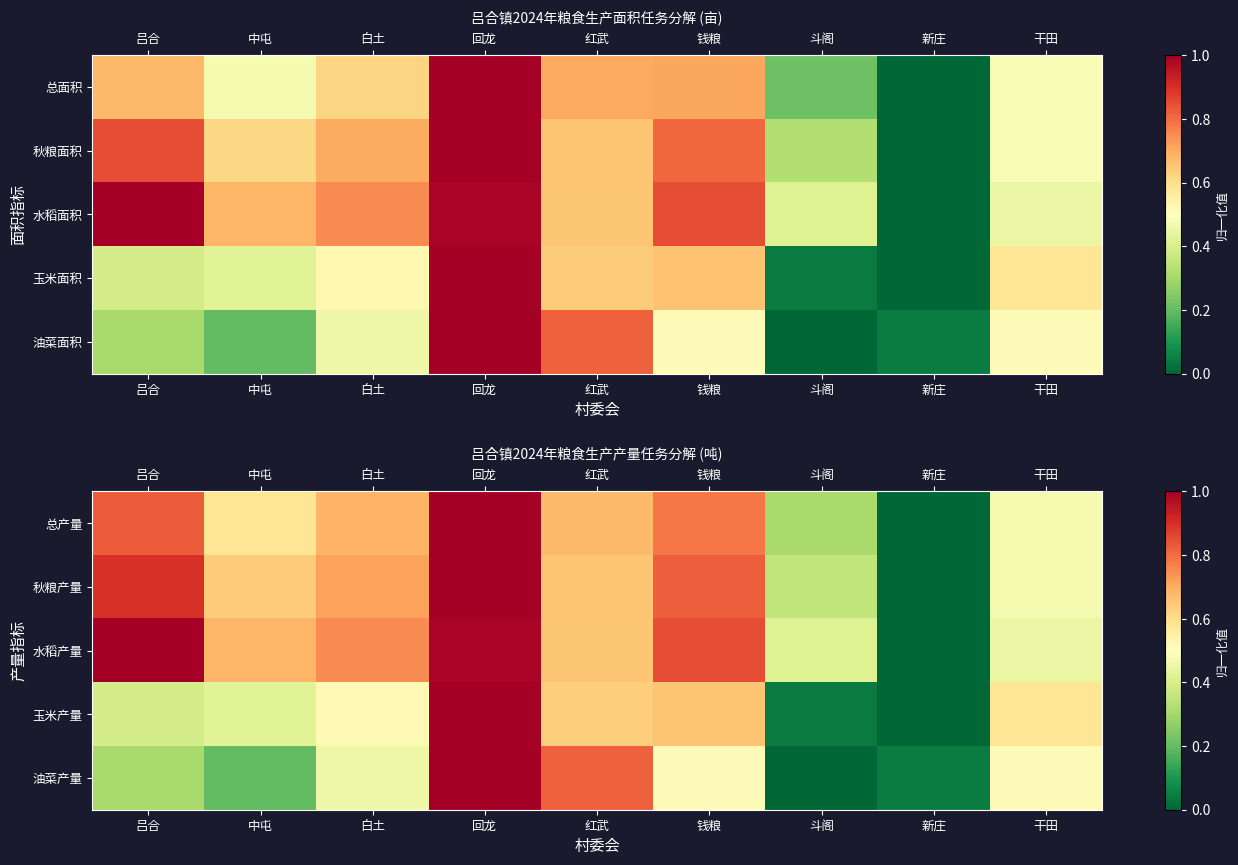

Which category has the lowest value in the 玉米产量 series?

新庄